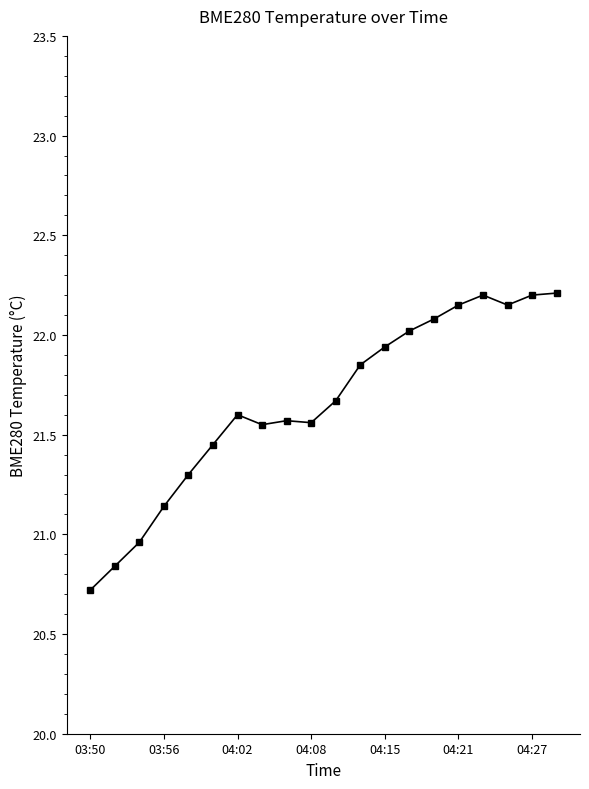

What is the greatest value displayed?

22.2